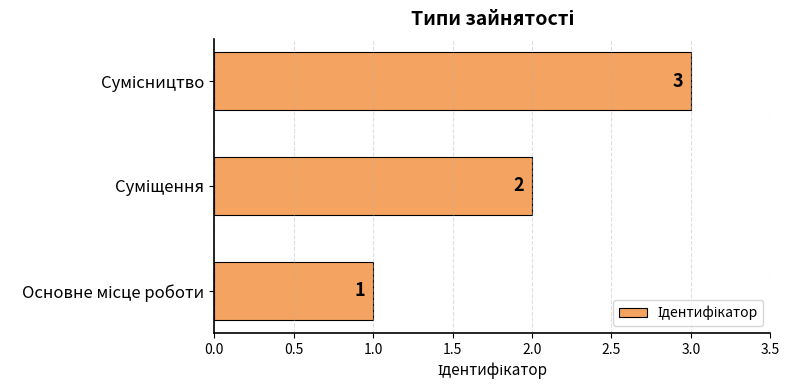

What is the sum of all values?

6